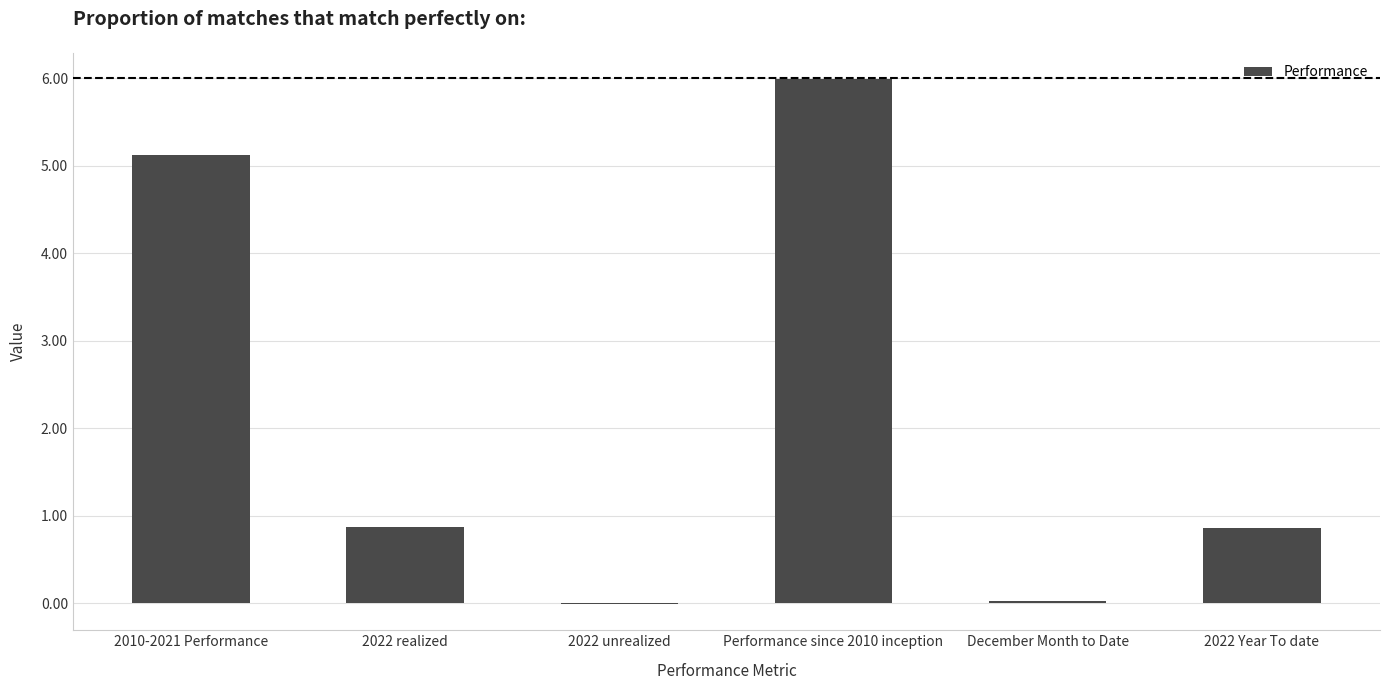

What is the sum of the values at 2022 realized and 2022 Year To date?

1.7